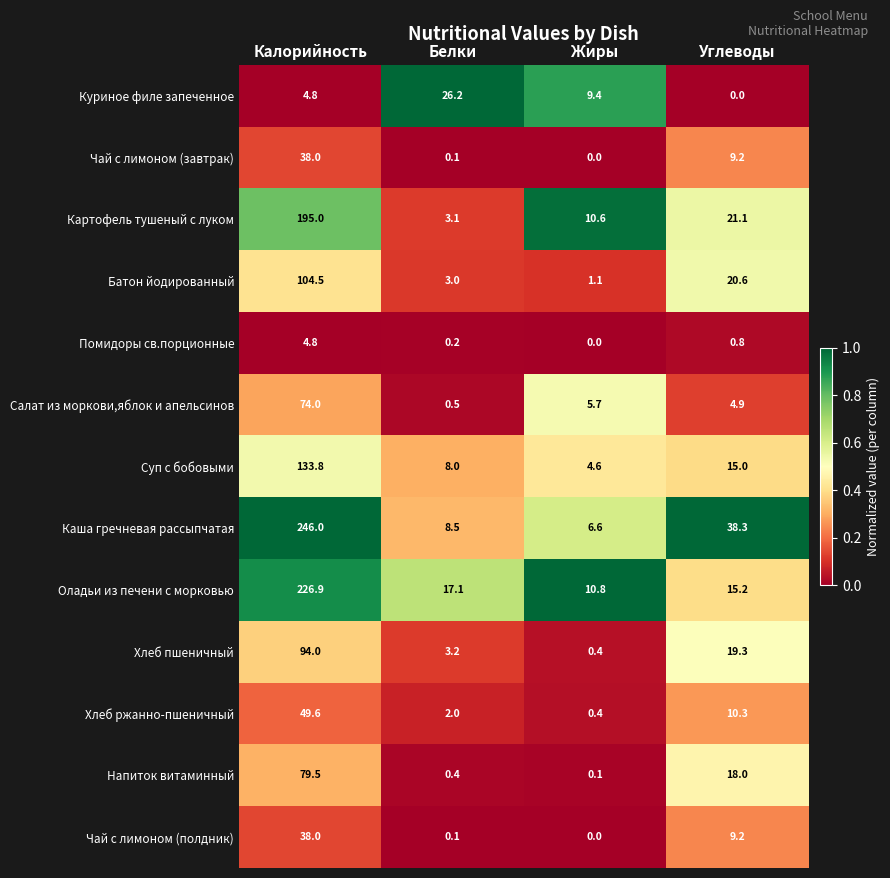

The Суп с бобовыми series shows 15.0 at Углеводы. True or false?

True